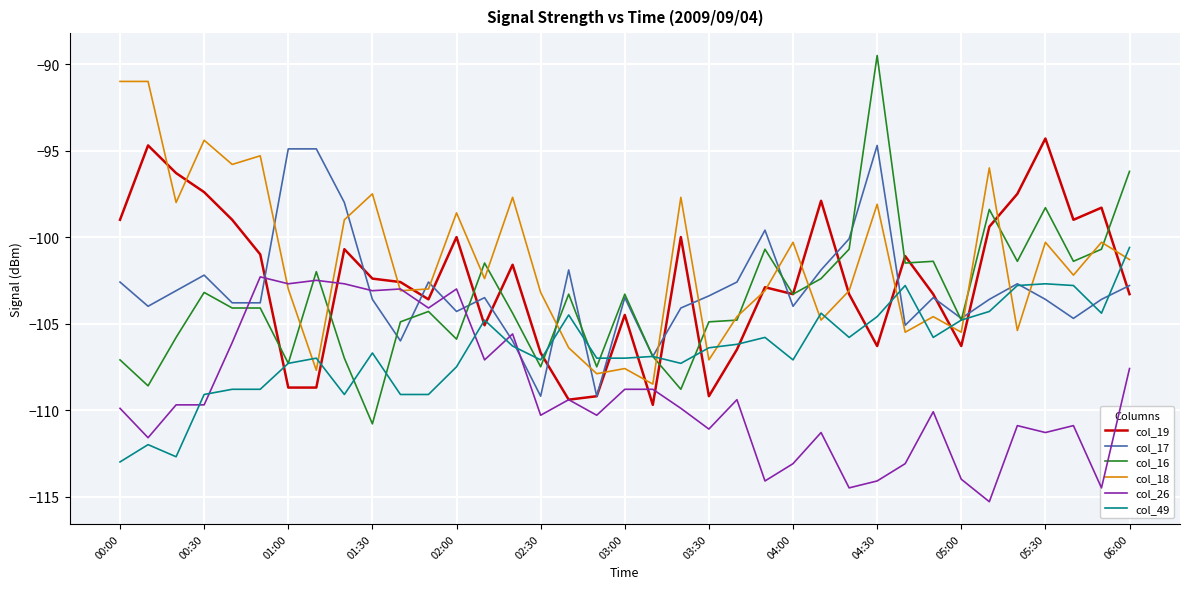

What is the minimum value for col_17?

-109.2